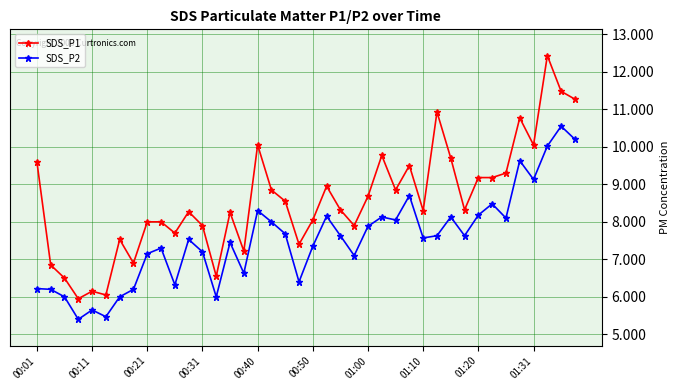

True or false: SDS_P2 and SDS_P1 intersect in this chart.

False